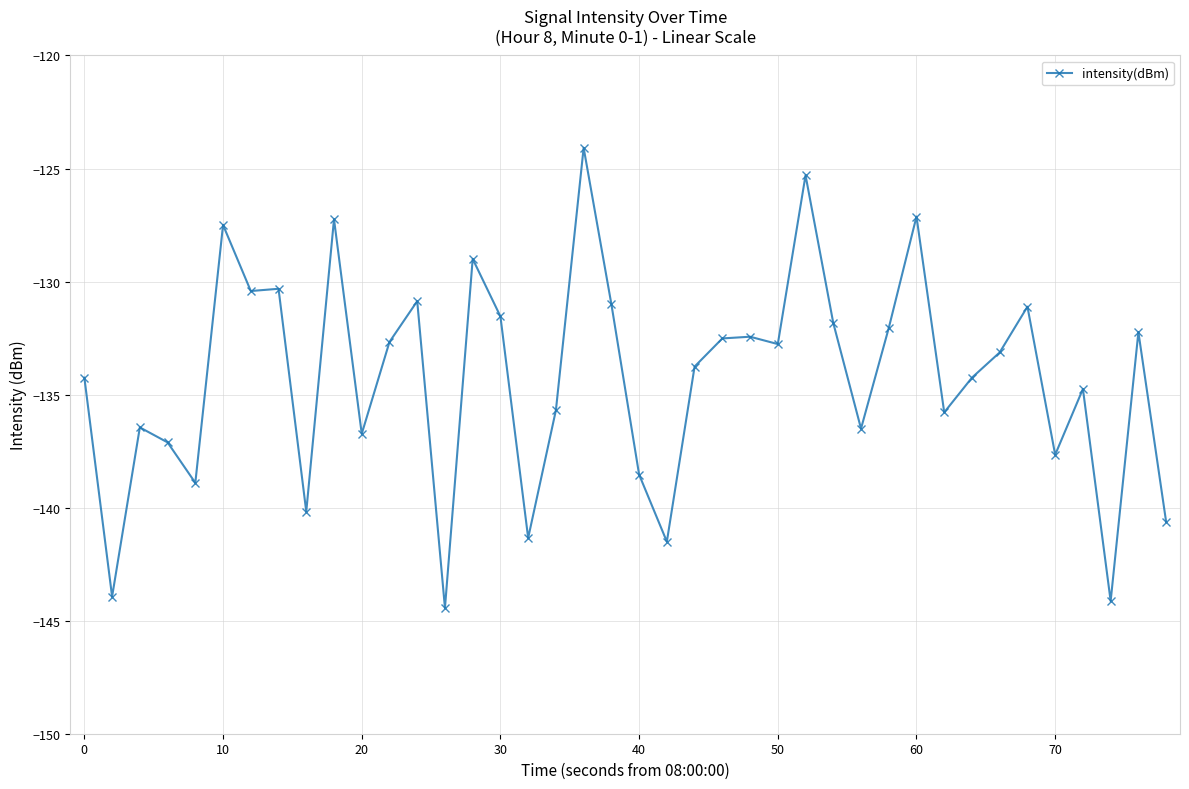

What is the average value?

-134.3